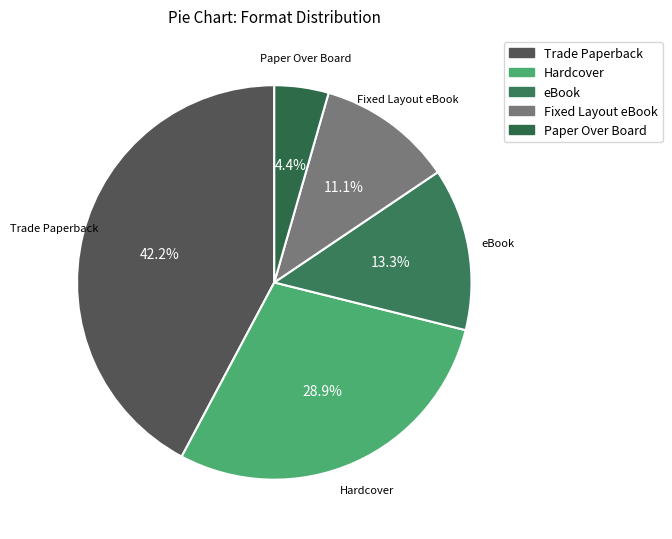

Does Hardcover represent more than half of the total?

No